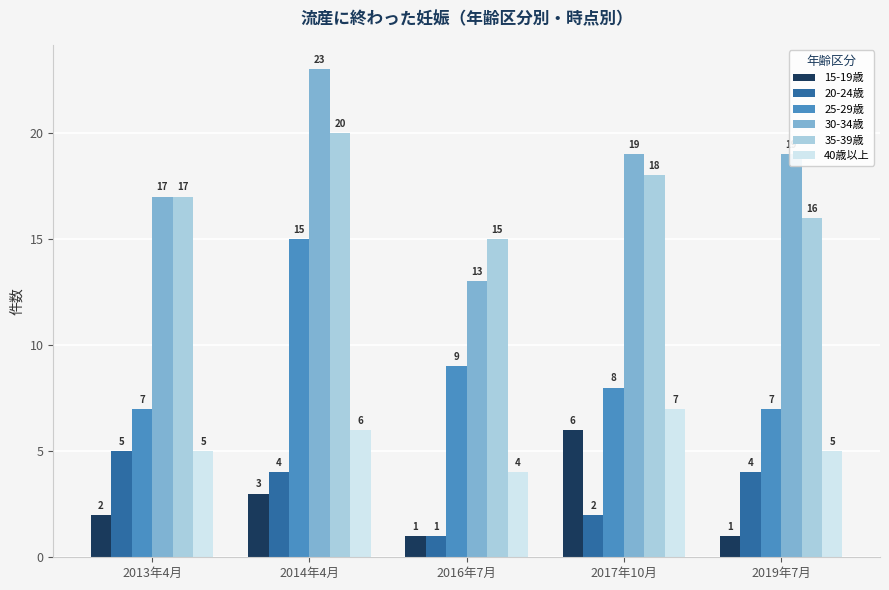

How many bars are there in each group?

6